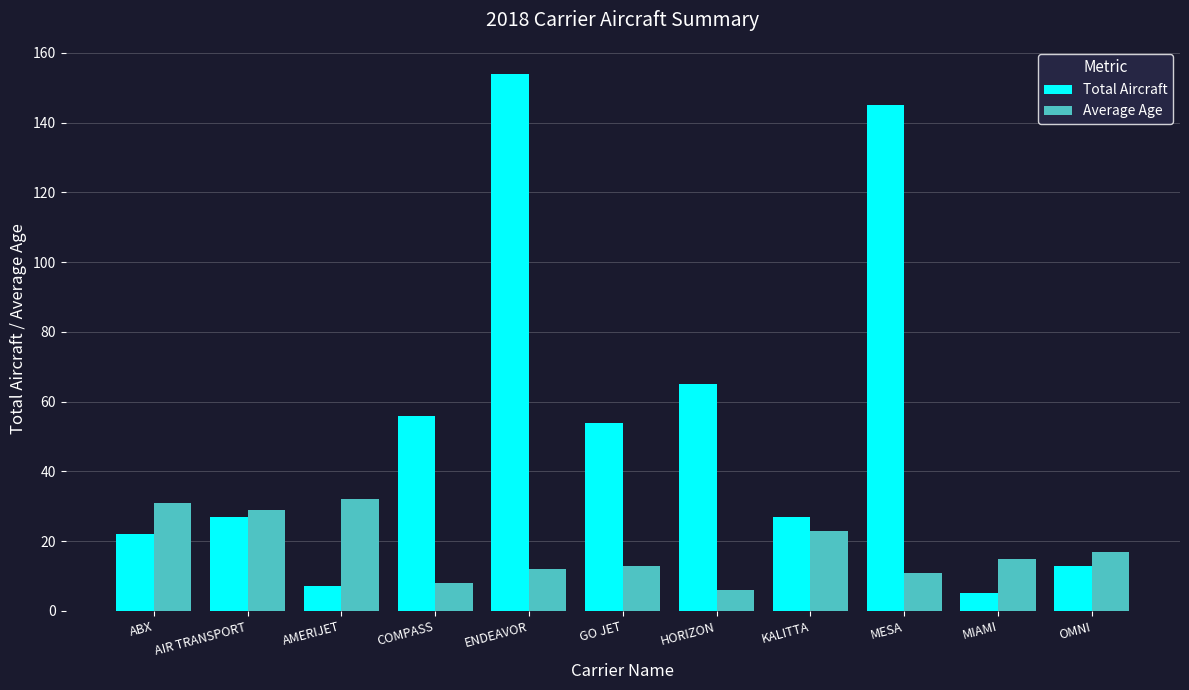

Which series has the widest spread of values?

Total Aircraft